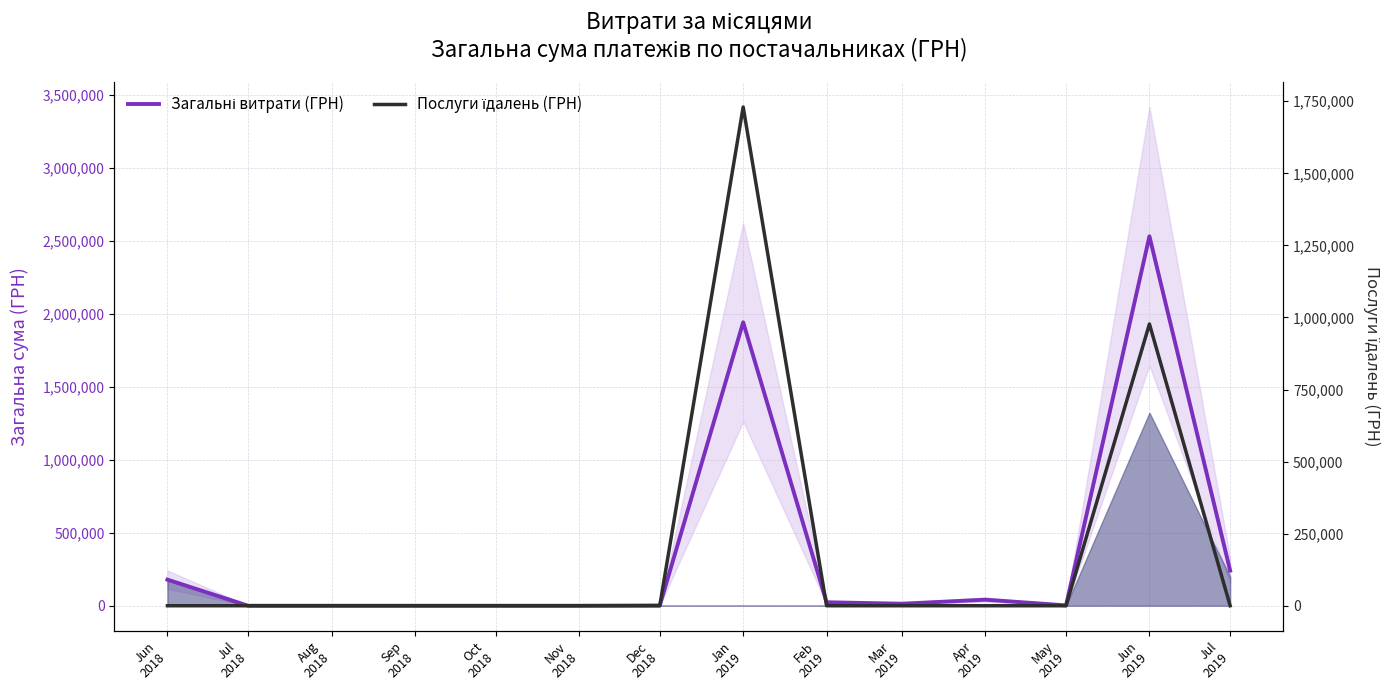

What is the label of the 11th point from the left?

Apr
2019